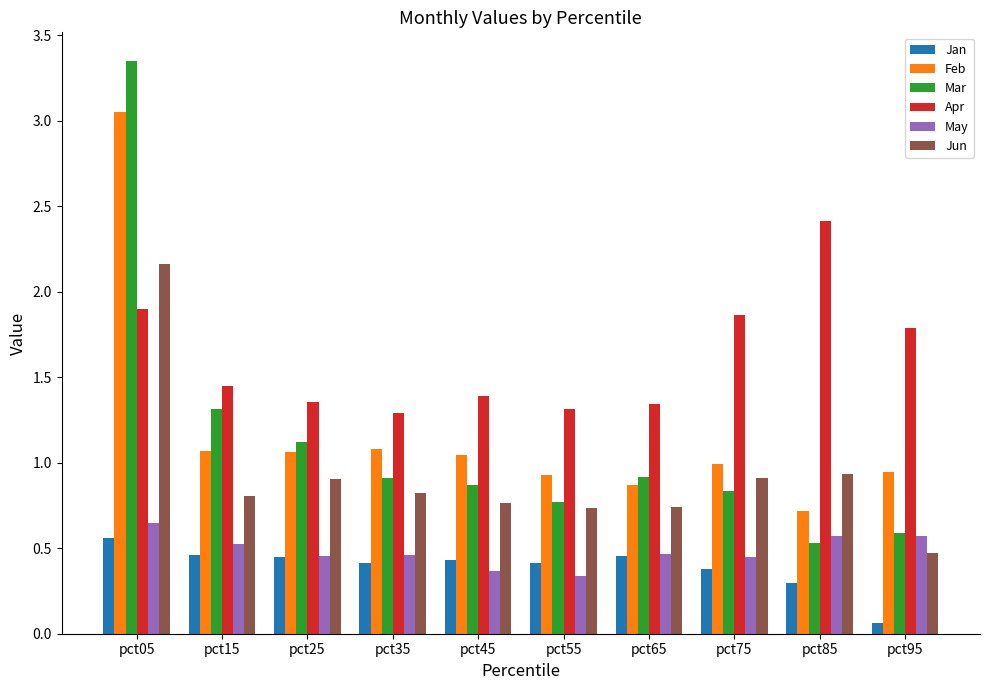

Which category has the highest value across all series?

pct05